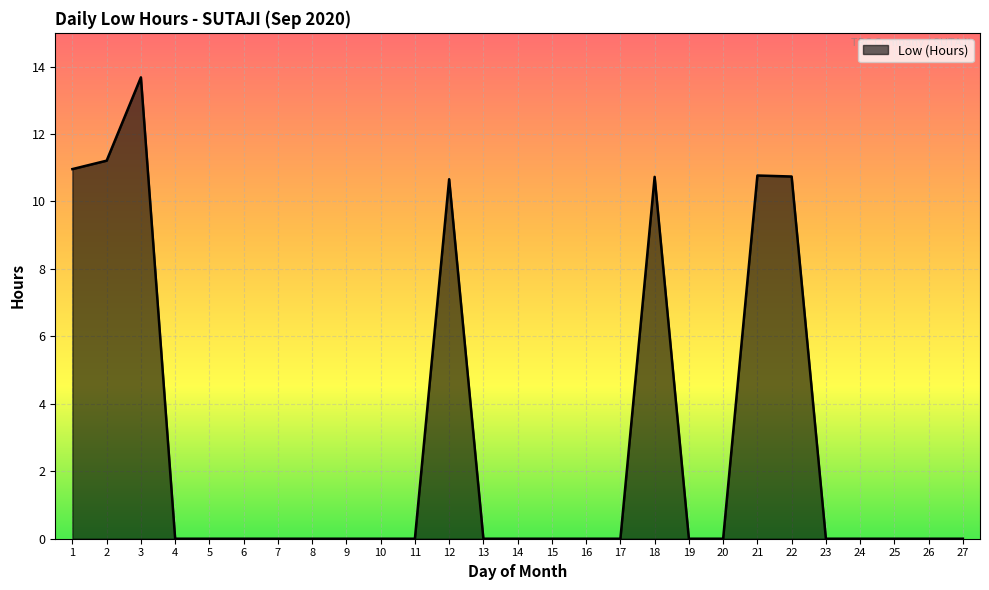

What is the greatest value displayed?

13.7